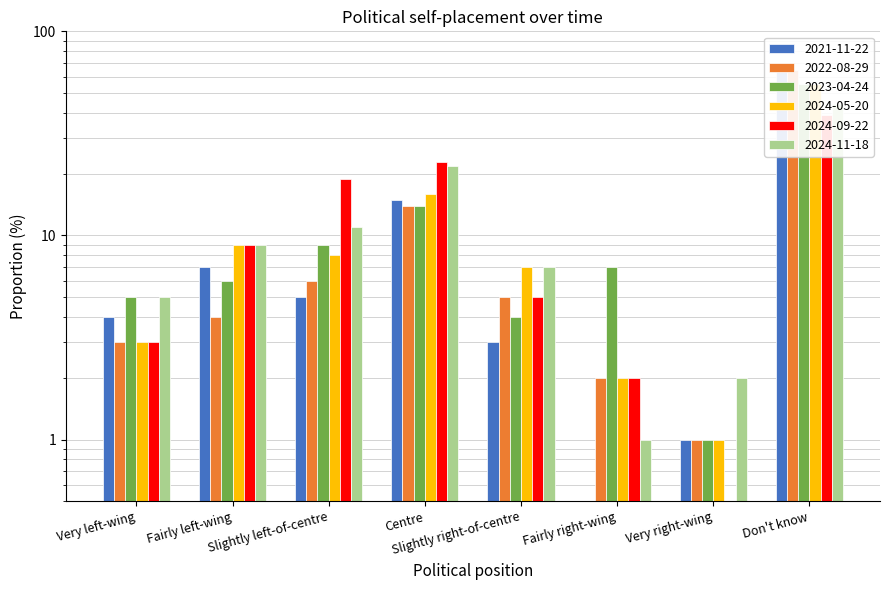

Is it true that 2021-11-22 equals 1.0 at Very right-wing?

True